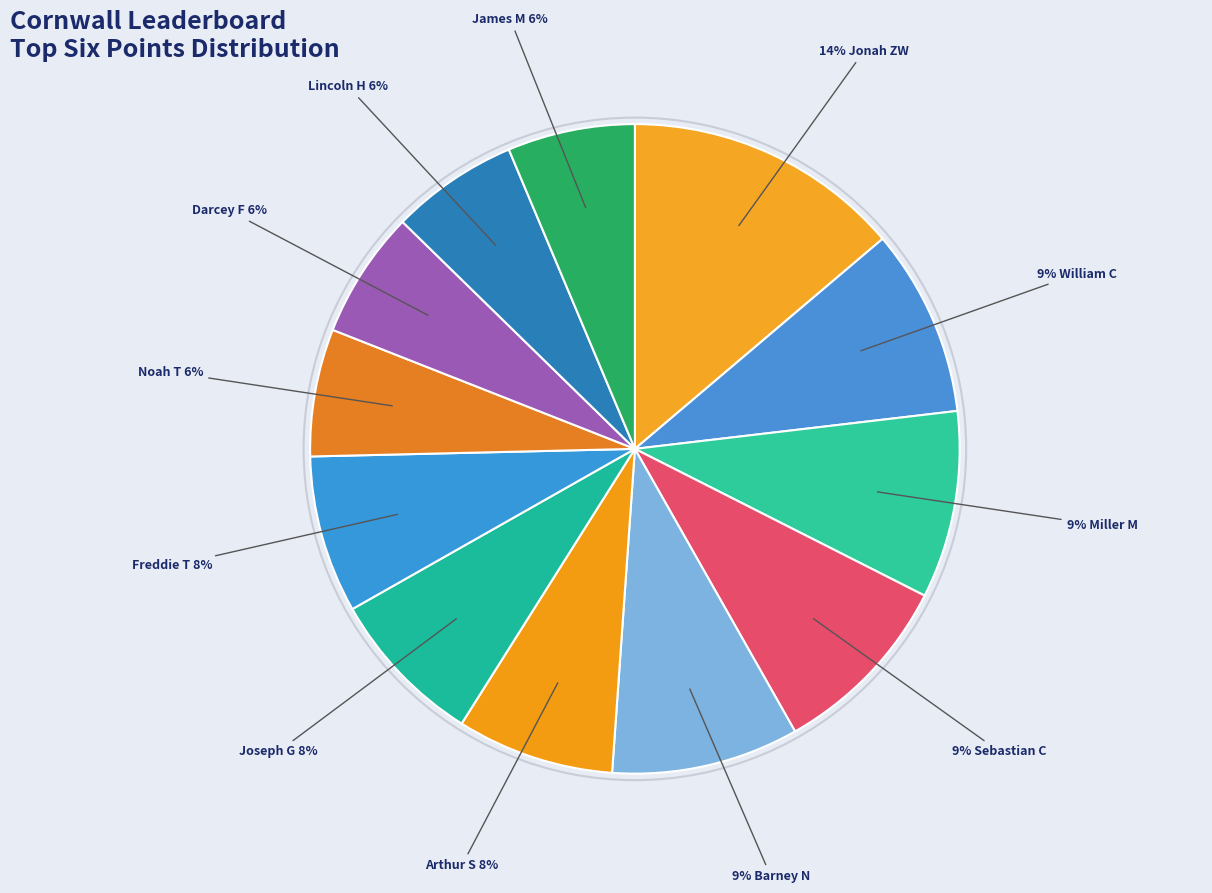

Which slice is the largest?

Jonah ZW